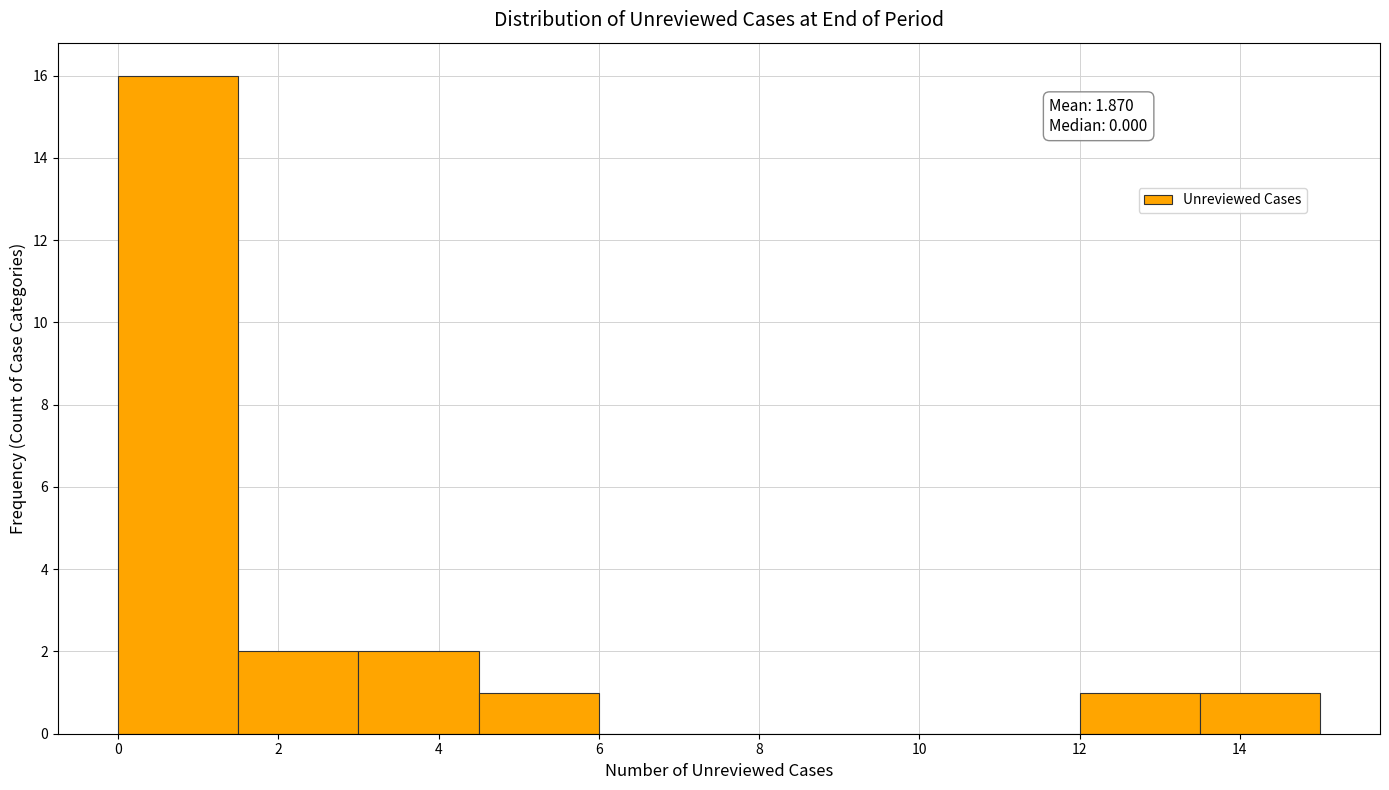

Which range on the x-axis has the tallest bar?

0.0 to 1.5